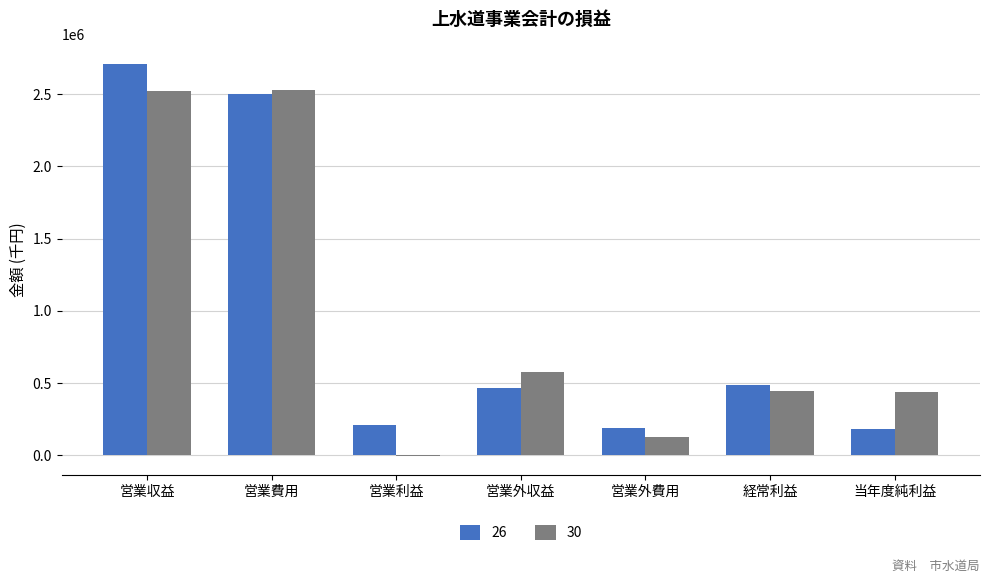

Between 営業費用 and 当年度純利益, which series saw the biggest shift?

26